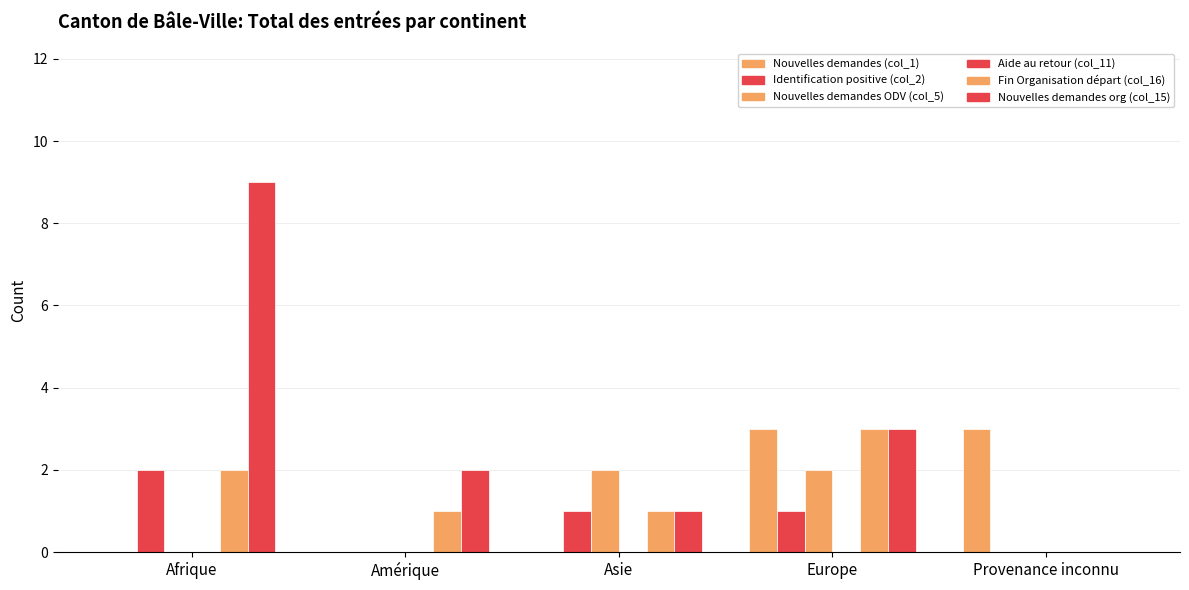

Reading left to right, list all the values displayed in this chart.

Nouvelles demandes (col_1): 0	0	0	3	3
Identification positive (col_2): 2	0	1	1	0
Nouvelles demandes ODV (col_5): 0	0	2	2	0
Aide au retour (col_11): 0	0	0	0	0
Fin Organisation départ (col_16): 2	1	1	3	0
Nouvelles demandes org (col_15): 9	2	1	3	0